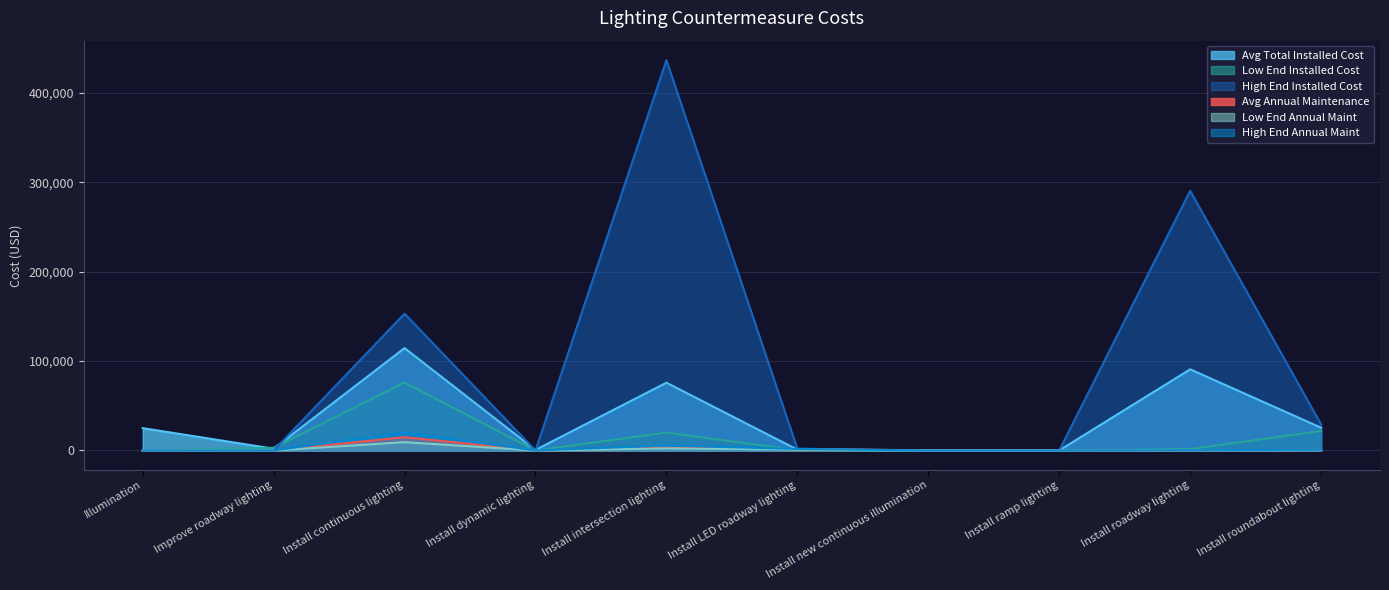

What is the sum of all High End Installed Cost values?

911102